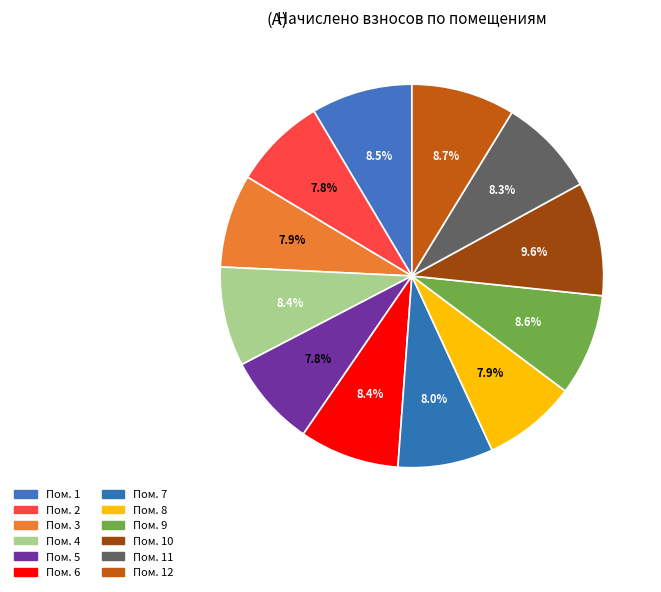

What is the largest slice in the pie chart?

10